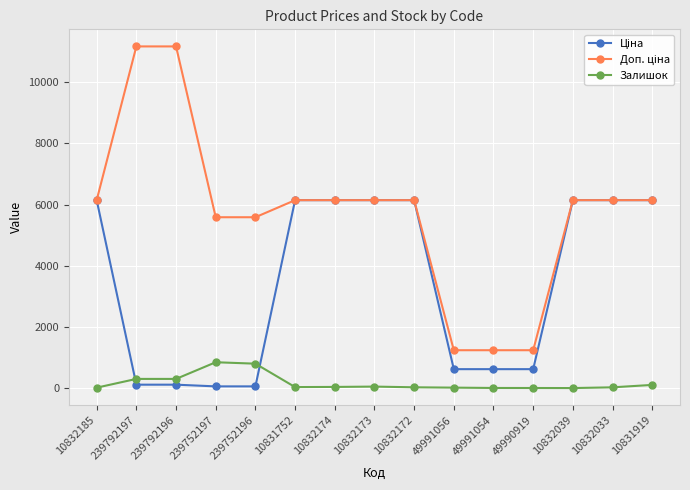

At which label does Залишок first exceed 33?

239792197